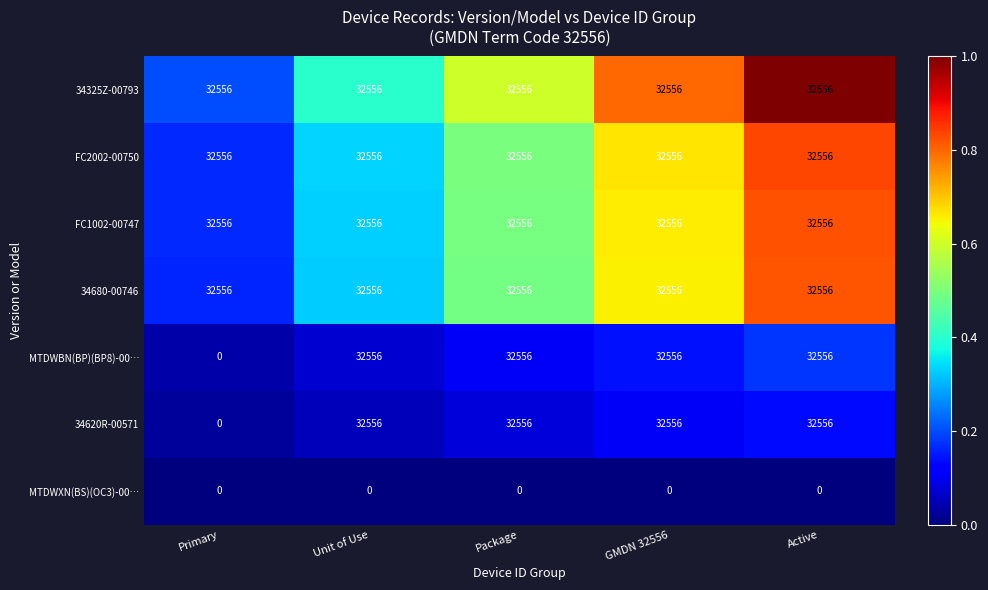

What is the spread (max minus min) of values at Active?

32556